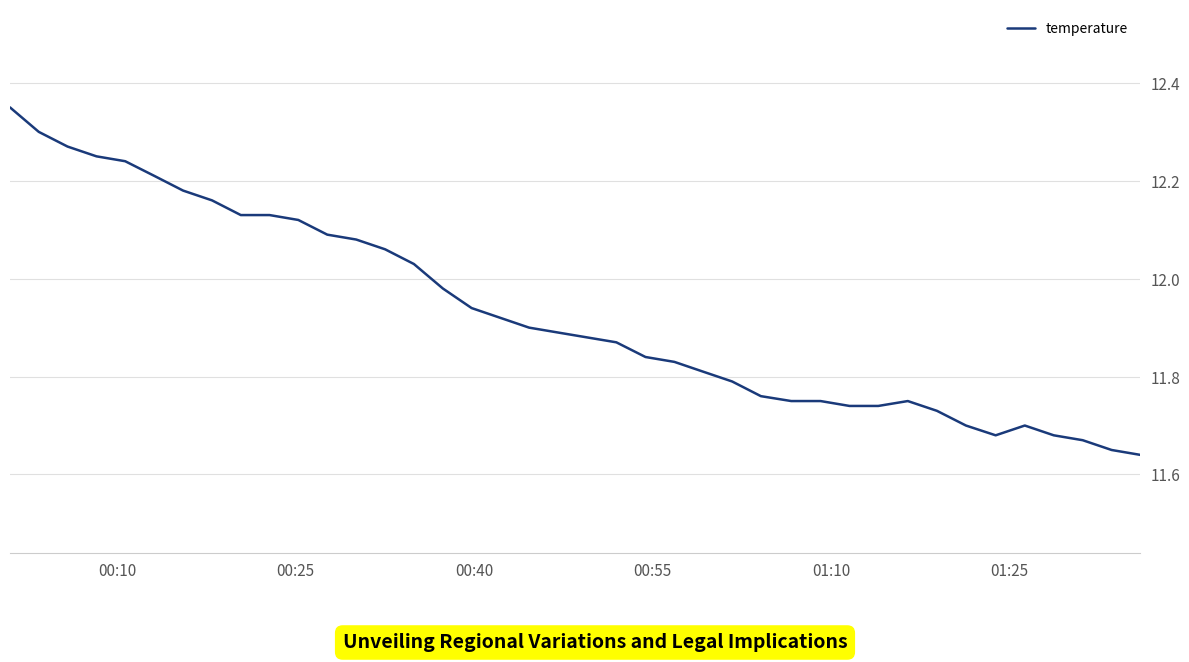

What is the difference between the maximum and minimum values?

0.7